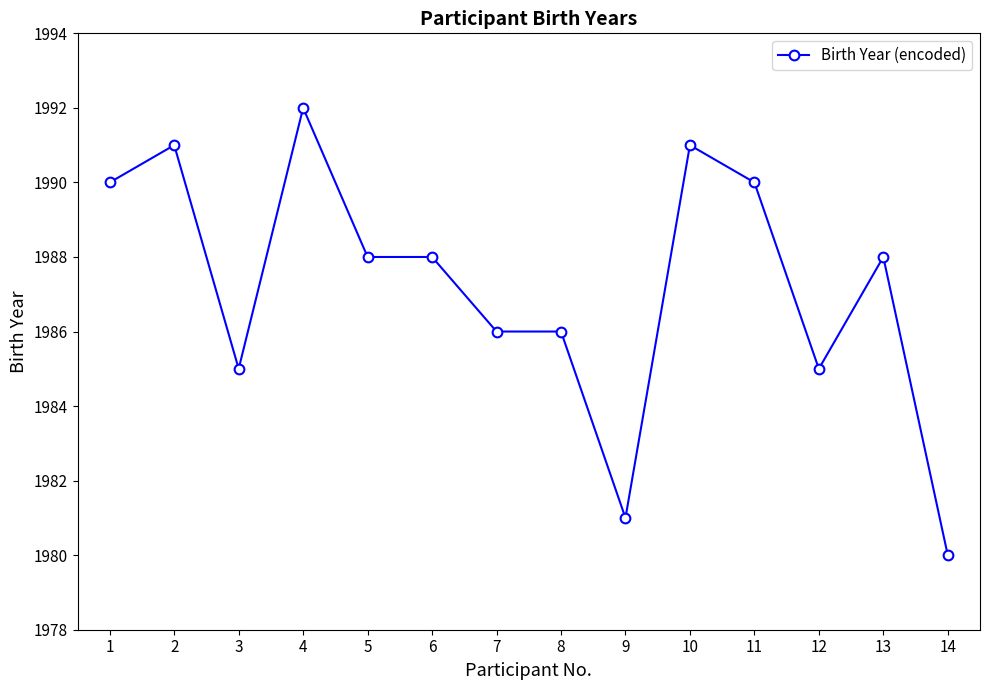

The chart shows a value of 3389 at 12. True or false?

False